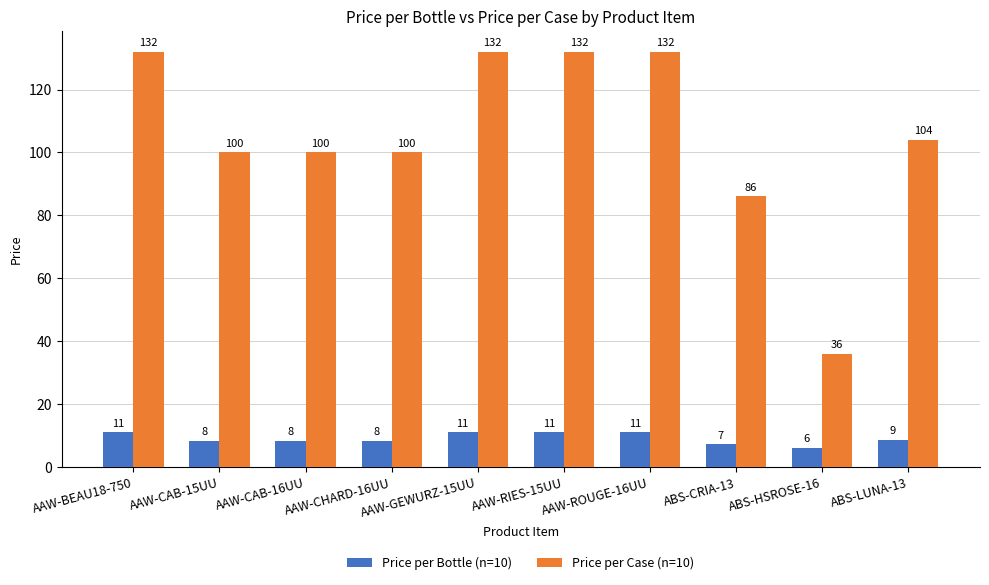

What are all the series names shown in the legend?

Price per Bottle (n=10), Price per Case (n=10)